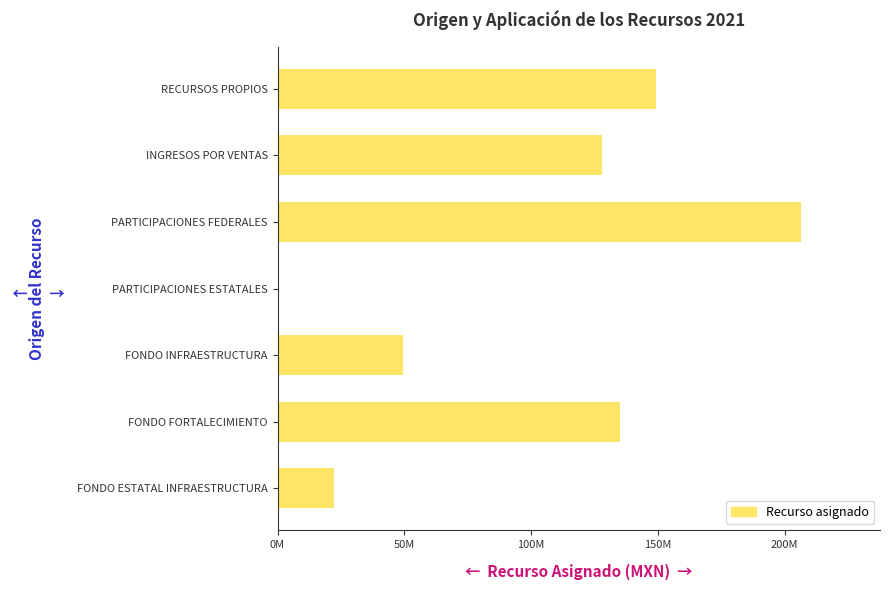

Are the bars horizontal?

Yes